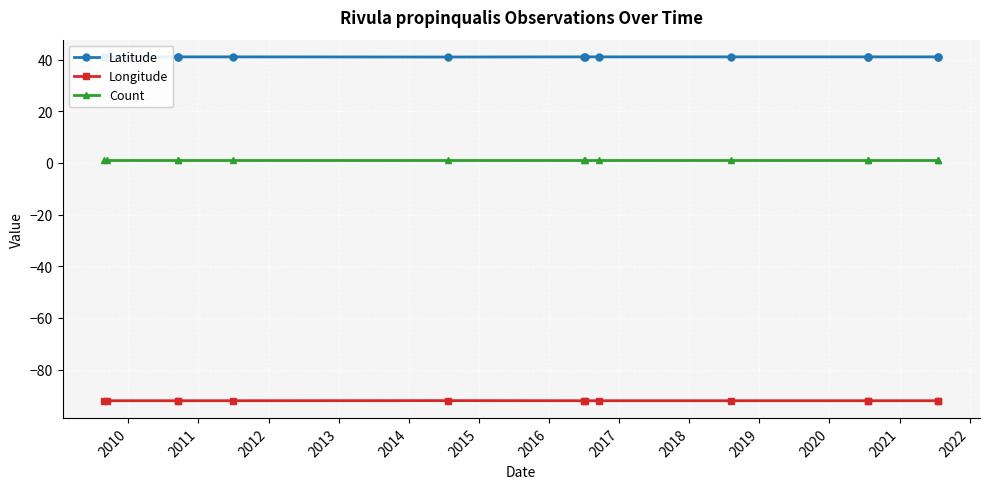

Which series has the largest range (max minus min)?

Latitude